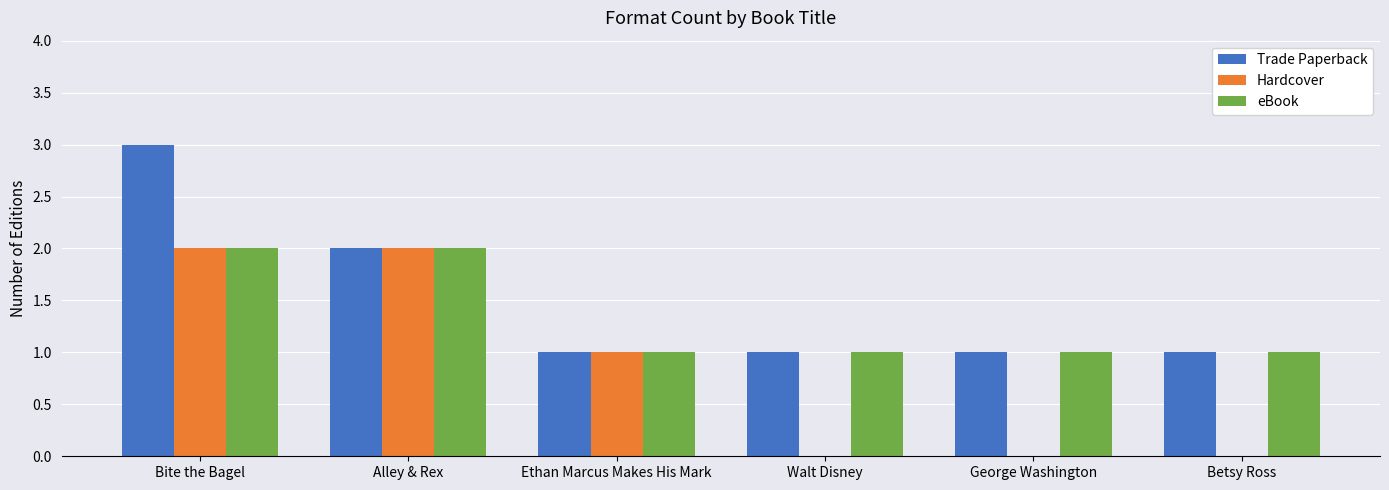

What is the total value across all series at Betsy Ross?

2